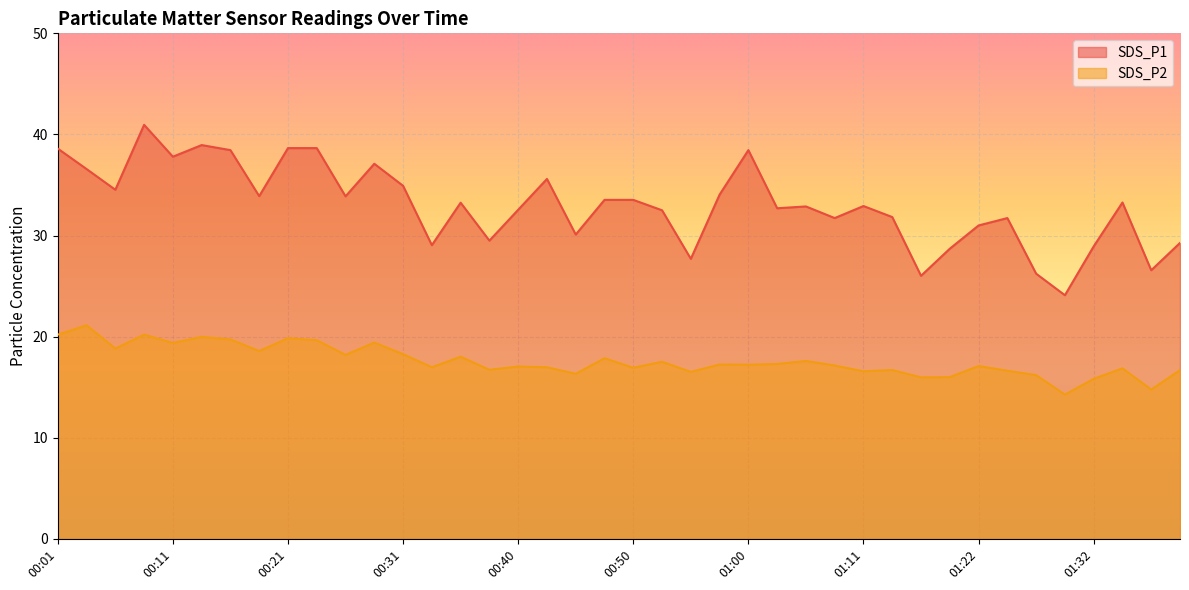

At how many categories does at least one series exceed 22?

40